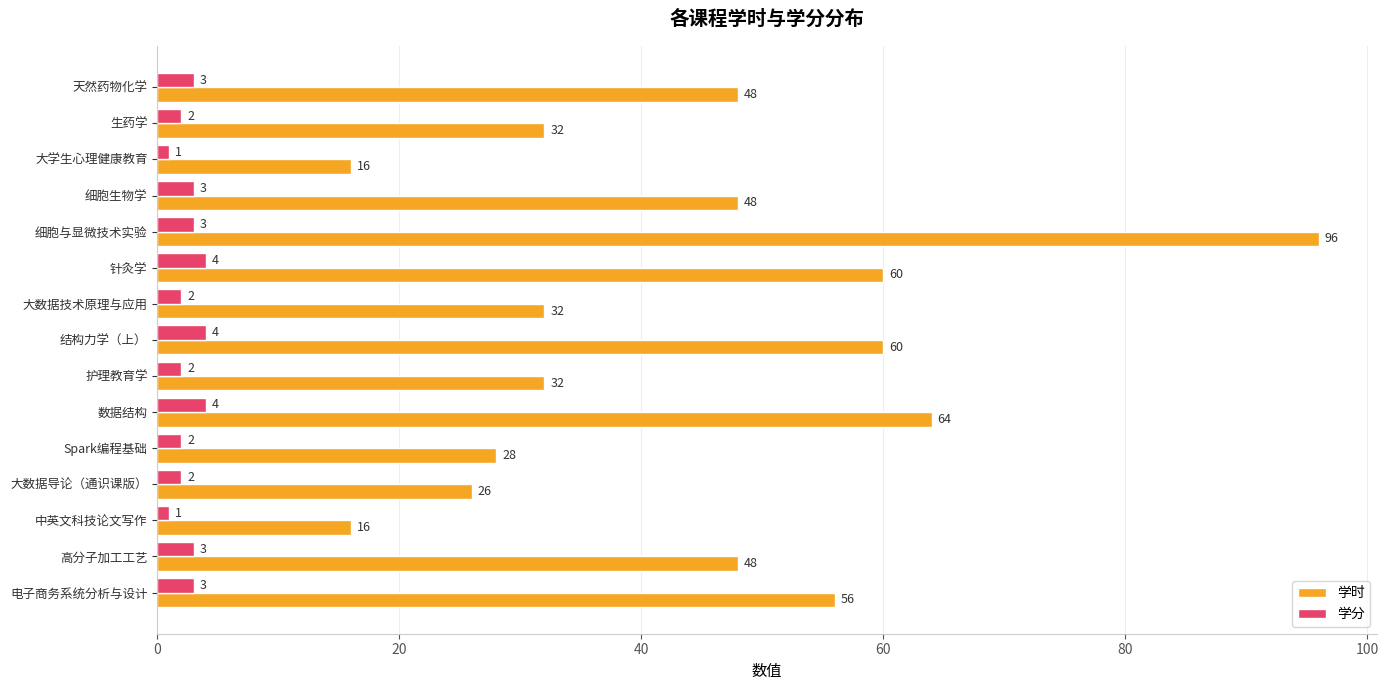

Rank the series by their maximum value, from lowest to highest.

学分, 学时